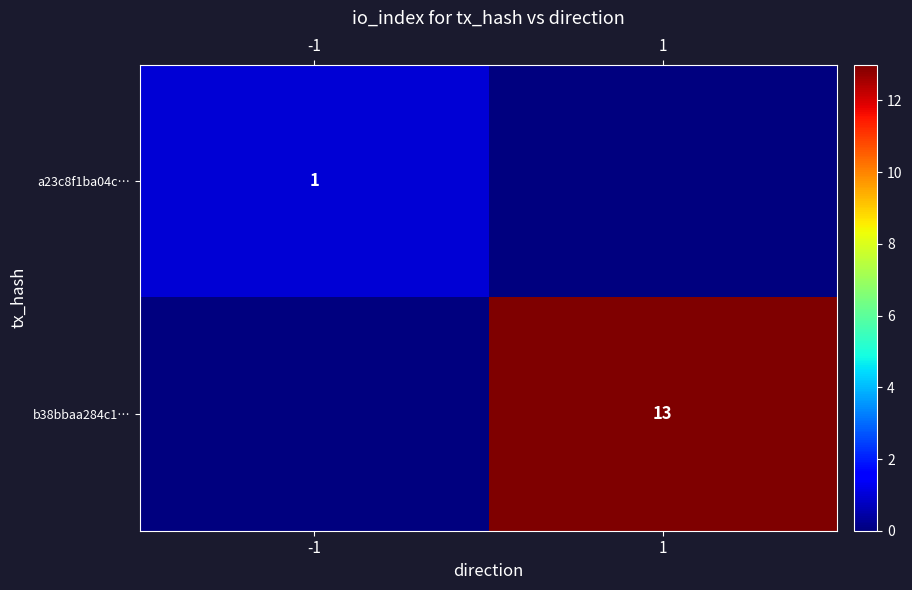

True or false: a23c8f1ba04c… has a value of 1 at -1.

True